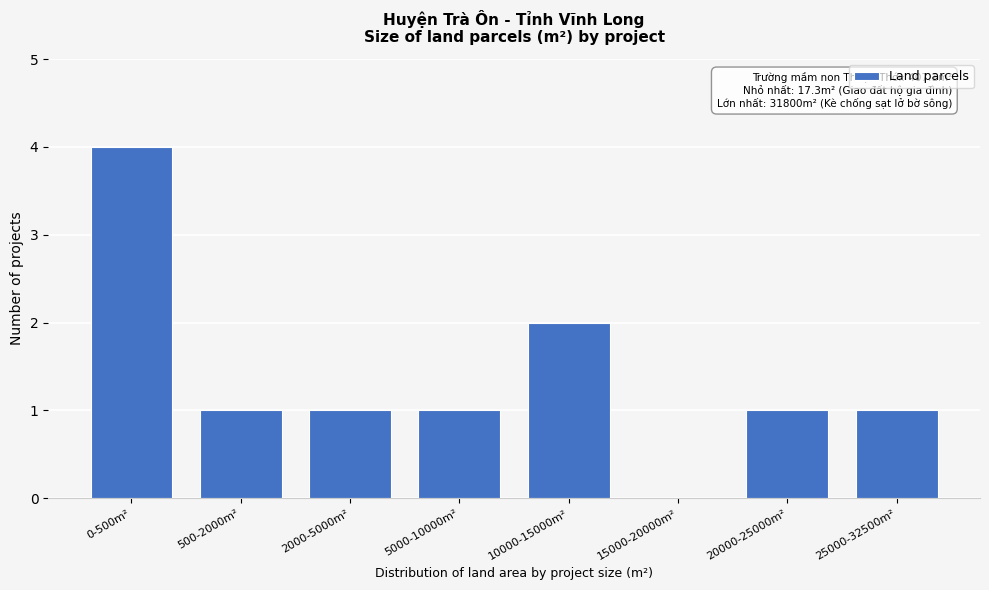

Reading left to right, what are all the values shown in this chart?

0-500m²=4	500-2000m²=1	2000-5000m²=1	5000-10000m²=1	10000-15000m²=2	15000-20000m²=0	20000-25000m²=1	25000-32500m²=1